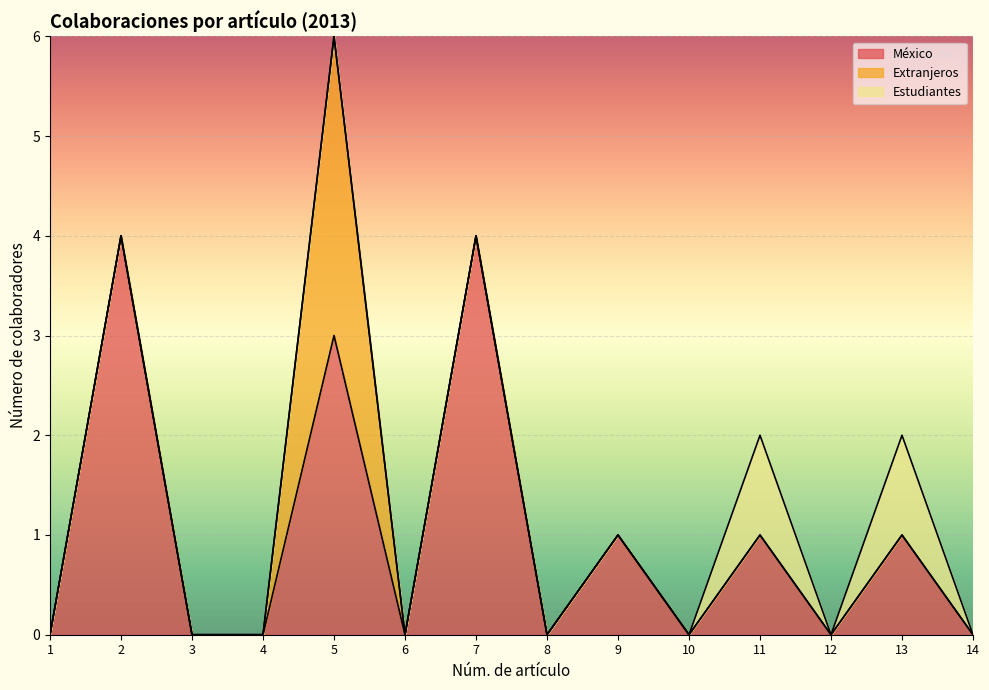

Reading left to right, transcribe all the data shown in this chart.

México: 1=0	2=4	3=0	4=0	5=3	6=0	7=4	8=0	9=1	10=0	11=1	12=0	13=1	14=0
Extranjeros: 1=0	2=0	3=0	4=0	5=3	6=0	7=0	8=0	9=0	10=0	11=0	12=0	13=0	14=0
Estudiantes: 1=0	2=0	3=0	4=0	5=0	6=0	7=0	8=0	9=0	10=0	11=1	12=0	13=1	14=0